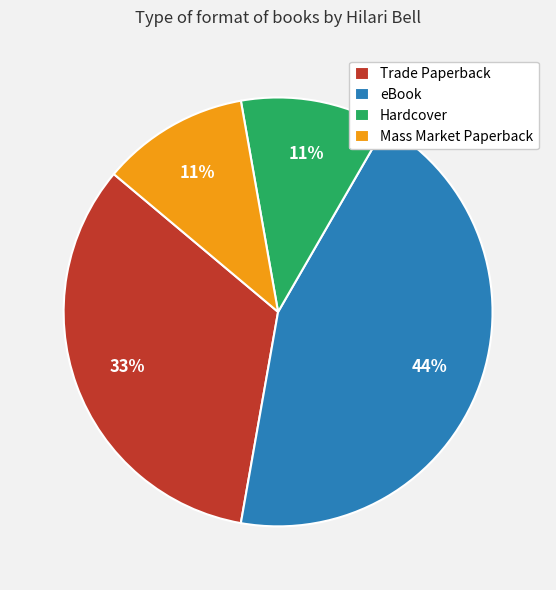

What percentage is the Hardcover slice, to the nearest percent?

11%